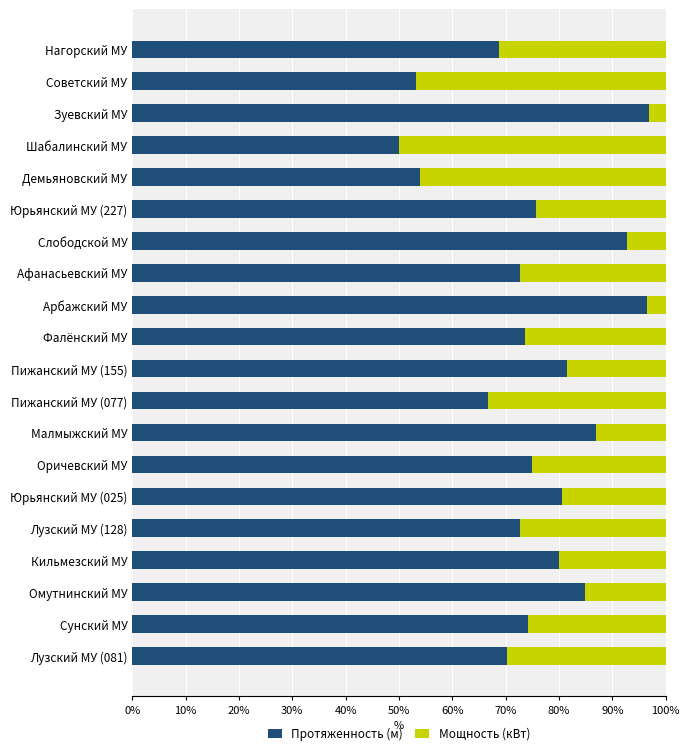

What is the difference between the maximum and minimum values in the Протяженность (м) series?

46.8